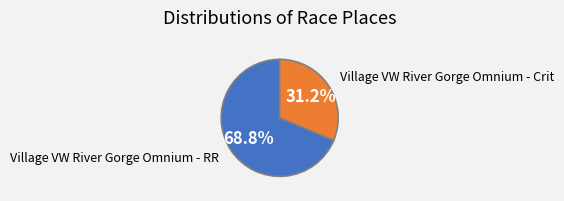

Does Village VW River Gorge Omnium - RR represent more than half of the total?

Yes